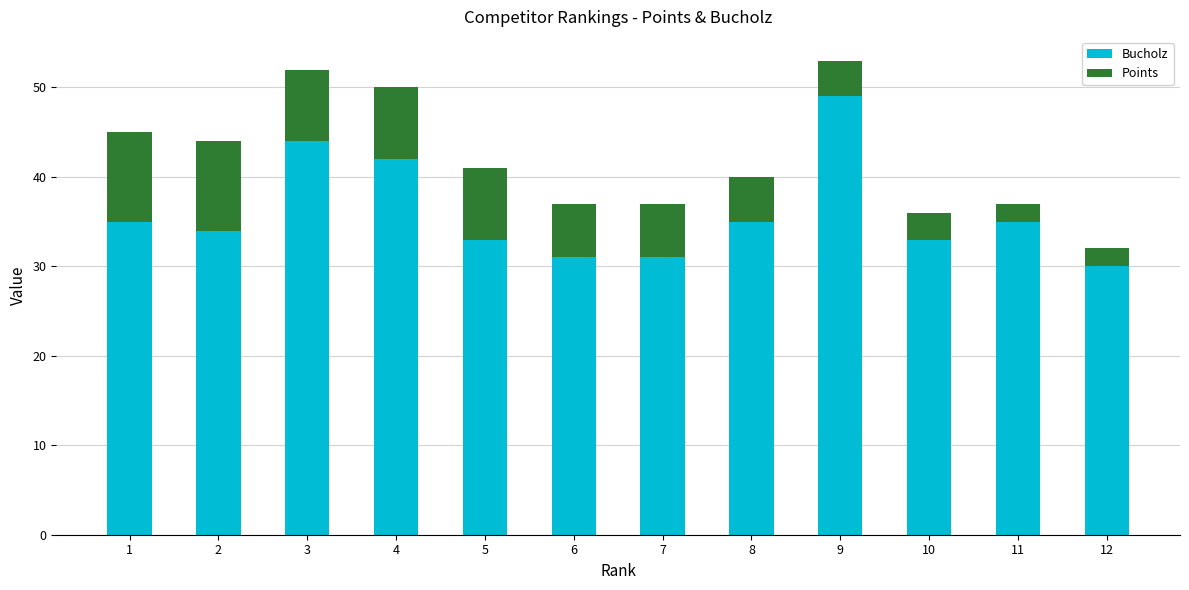

The value of Bucholz at 6 is 15. True or false?

False